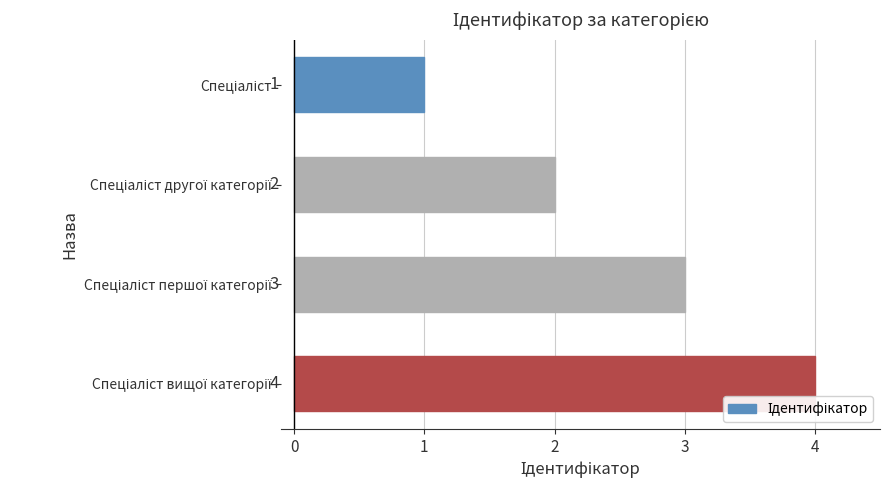

What is the greatest value displayed?

4